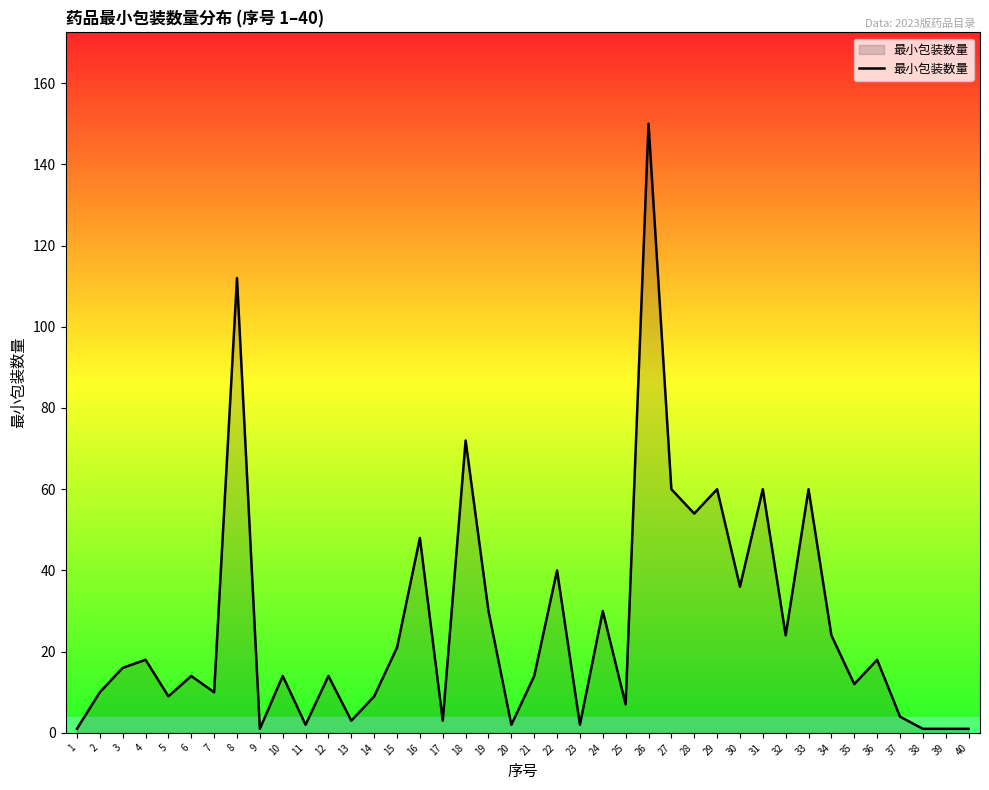

At which label does the data first exceed 14?

3